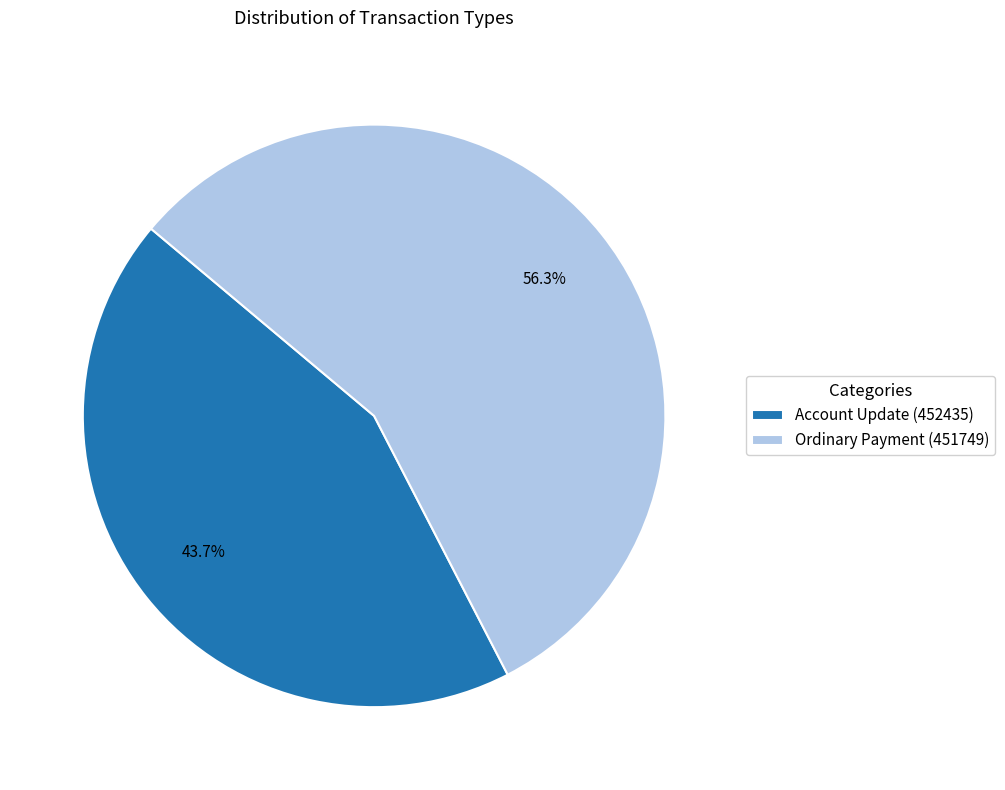

Combined, do Account Update (452435) and Ordinary Payment (451749) account for over 50%?

Yes